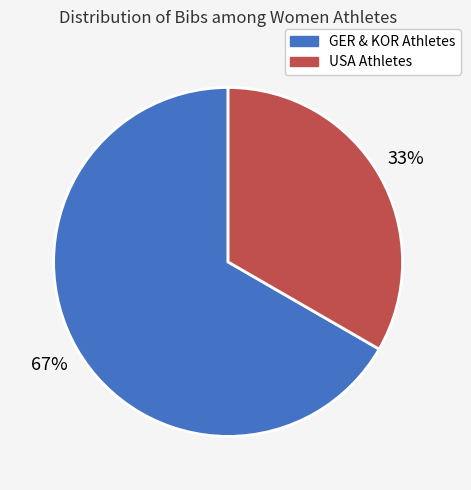

Does any single category account for the majority?

Yes